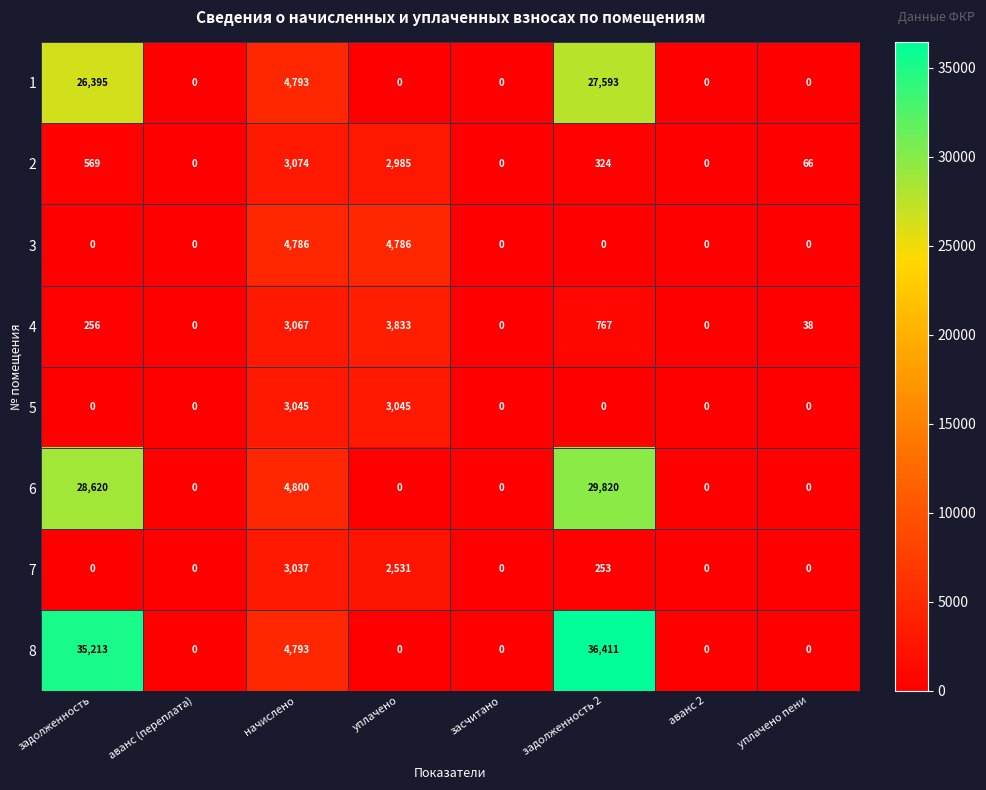

Which series has the widest spread of values?

8